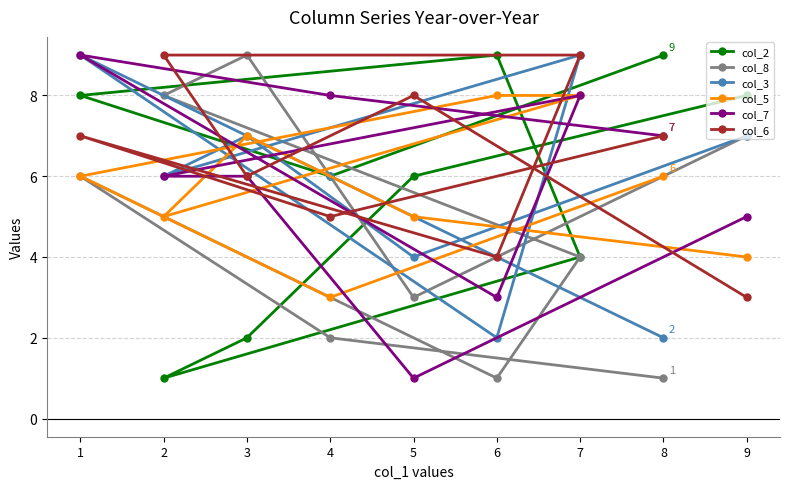

At which category is the sum across all series the highest?

1